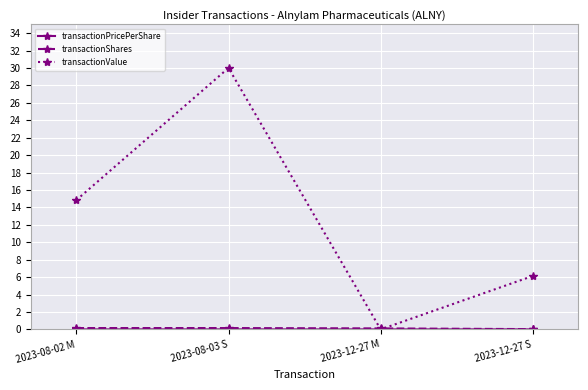

Between 2023-08-02 M and 2023-12-27 S, which series saw the biggest shift?

transactionValue